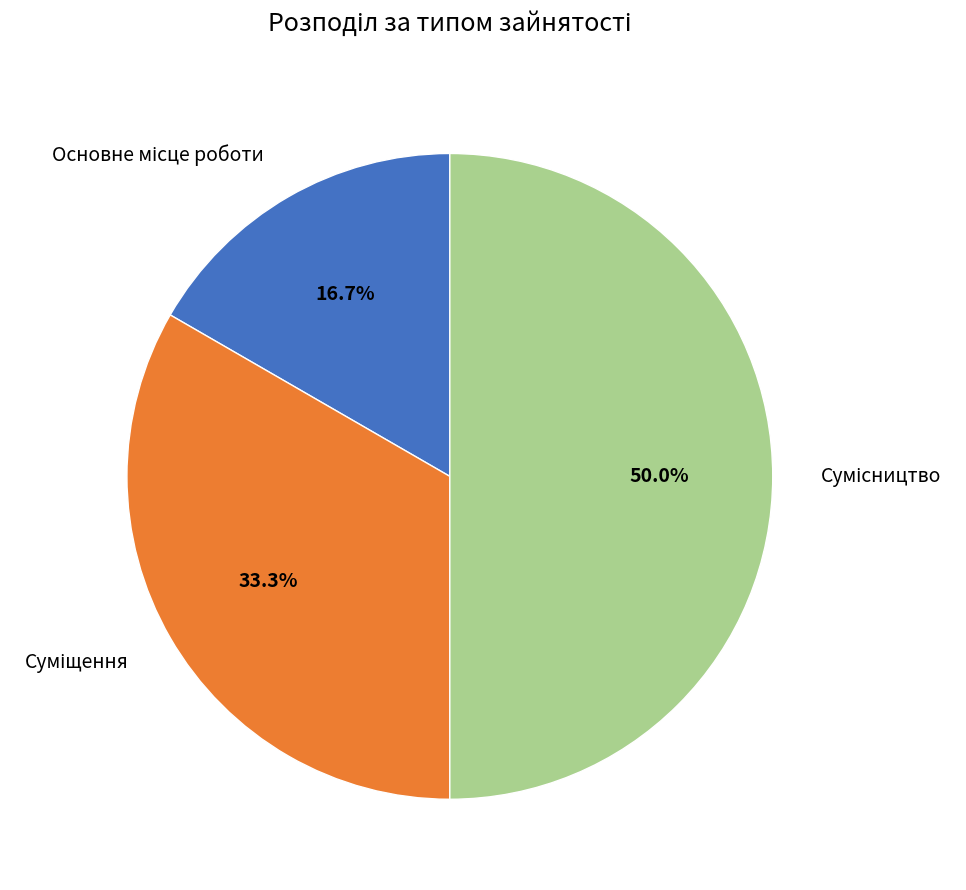

What is the smallest slice in the pie chart?

Основне місце роботи